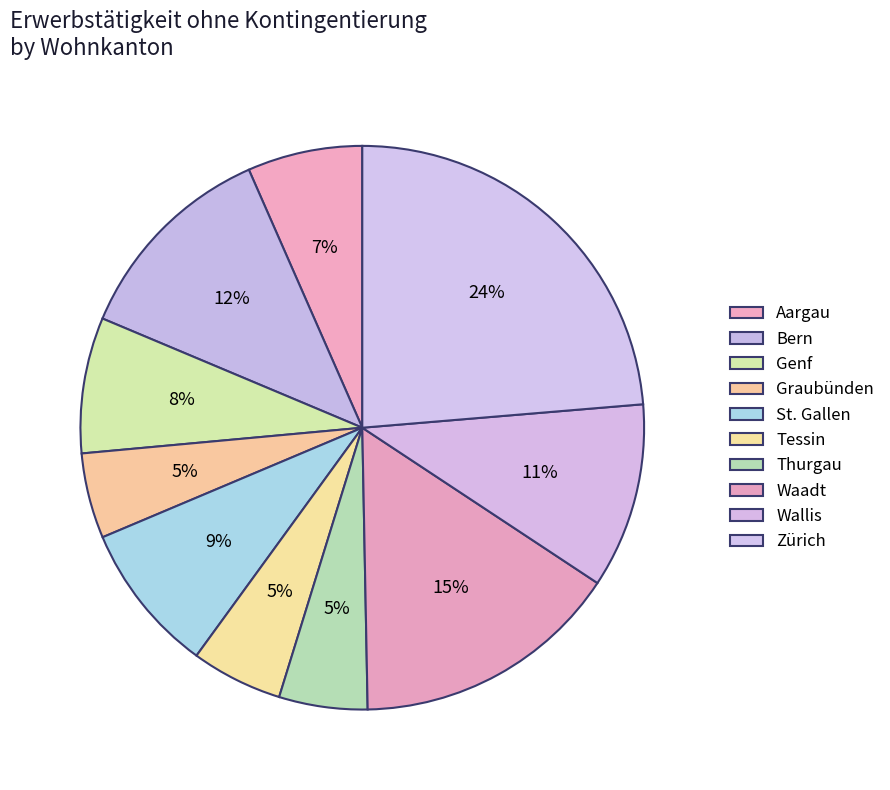

How many slices are in this pie chart?

10